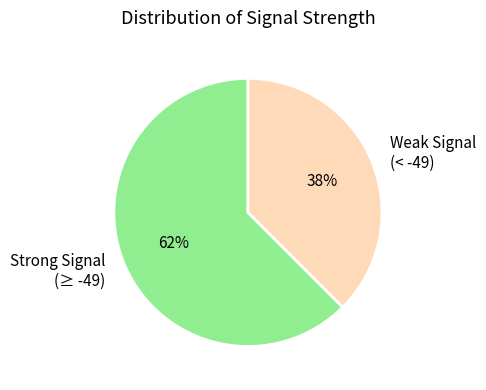

Do Weak Signal (< -49) and Strong Signal (≥ -49) together represent more than half of the pie?

Yes